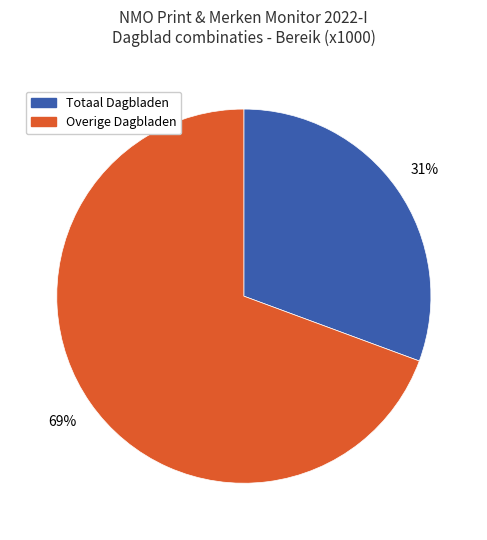

To the nearest percent, what portion does Overige Dagbladen represent?

69%